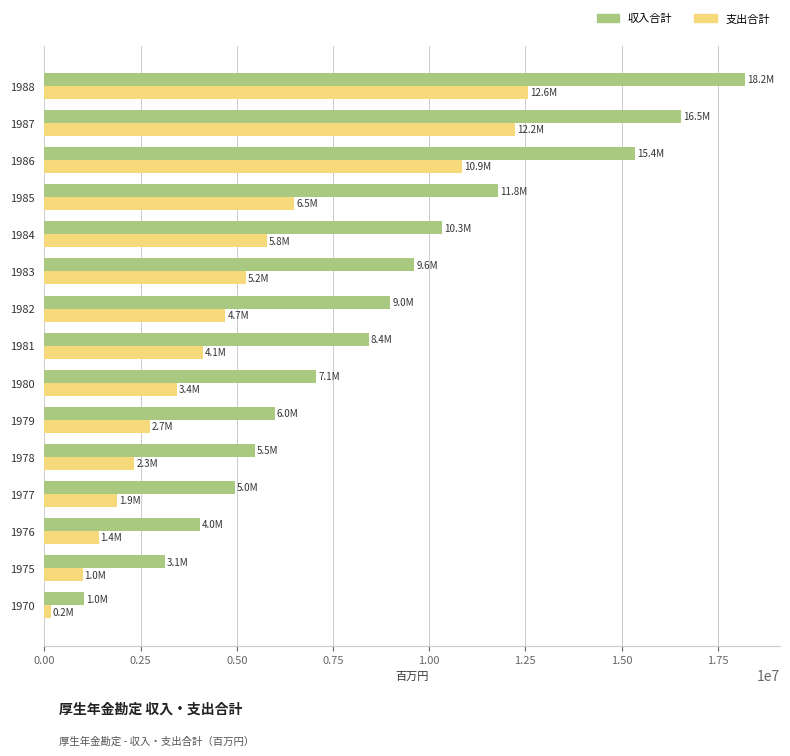

The value of 収入合計 at 1986 is 9484976. True or false?

False